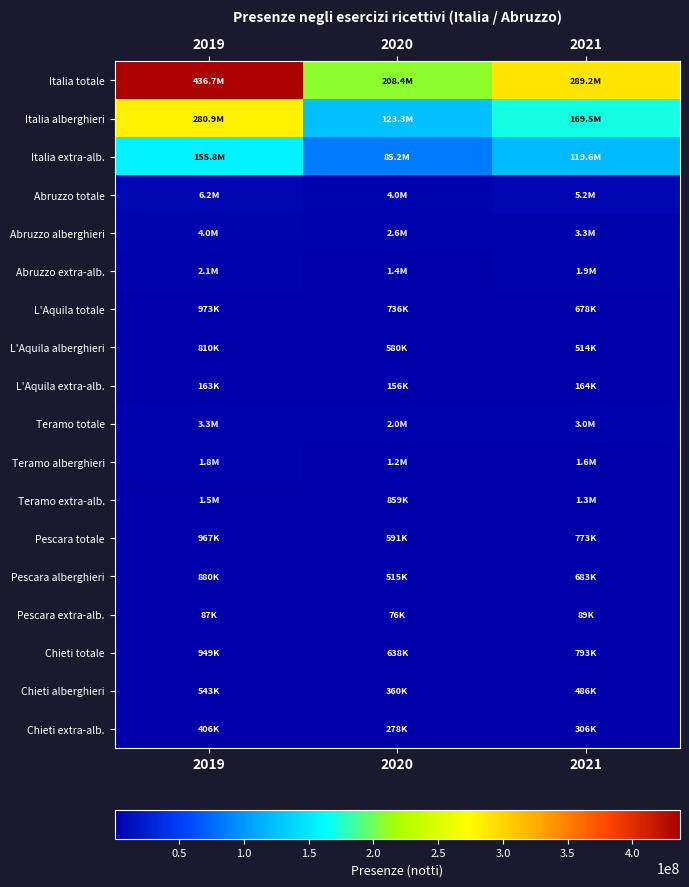

Which has a higher value, 2021 or 2020?

2021